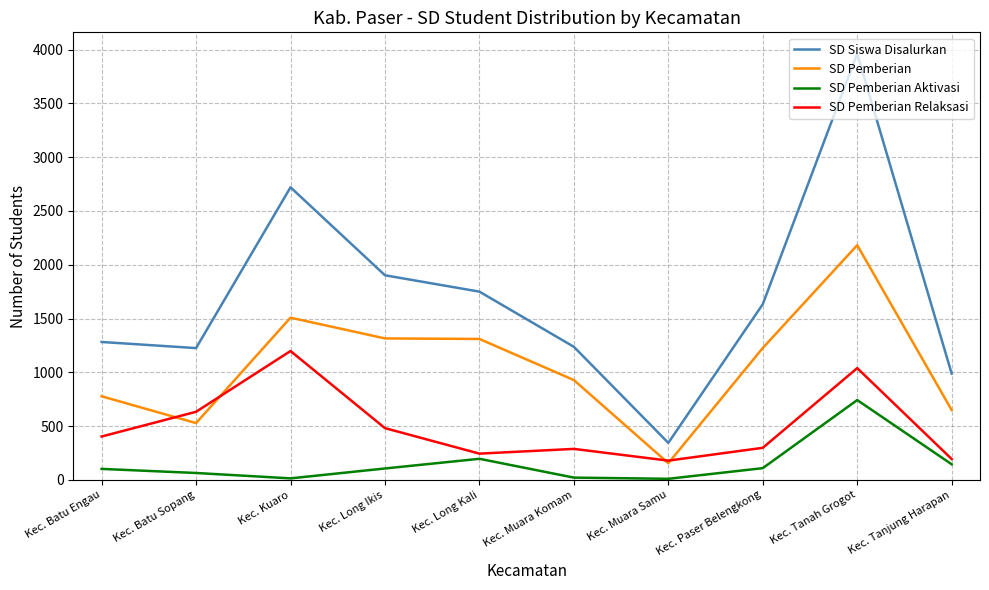

Is the value of SD Pemberian Relaksasi at Kec. Batu Engau greater than the value of SD Siswa Disalurkan at Kec. Tanjung Harapan?

No